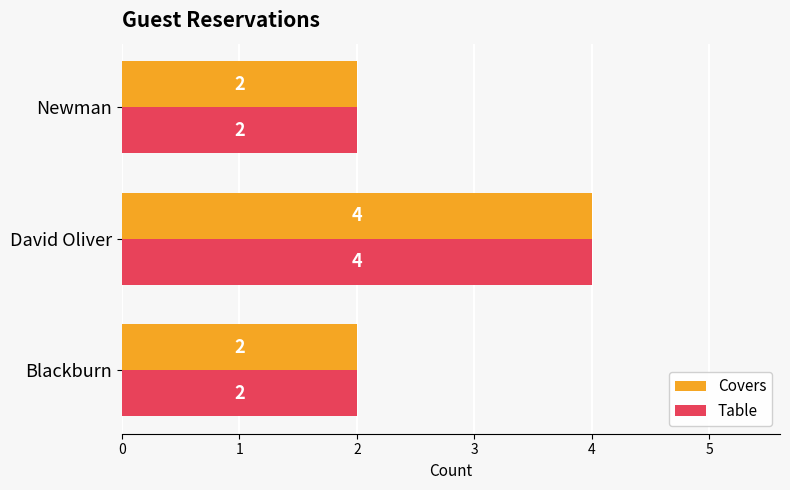

What is the maximum value shown in the chart?

4